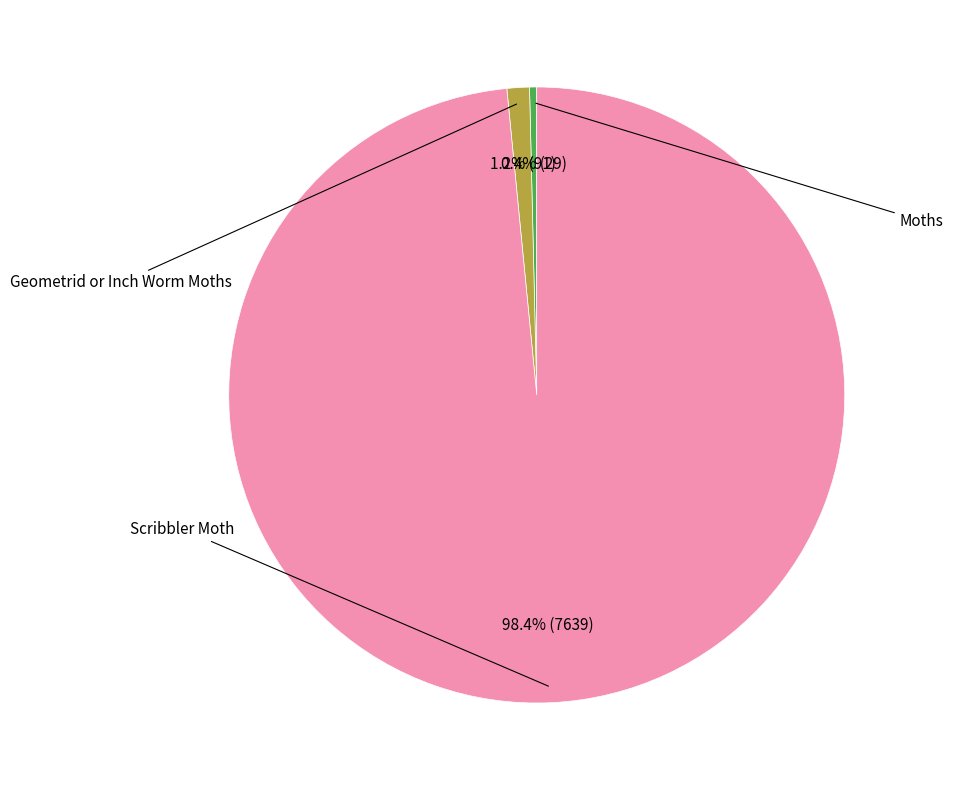

What is the ratio of the value at Moths to the value at Geometrid or Inch Worm Moths?

0.3